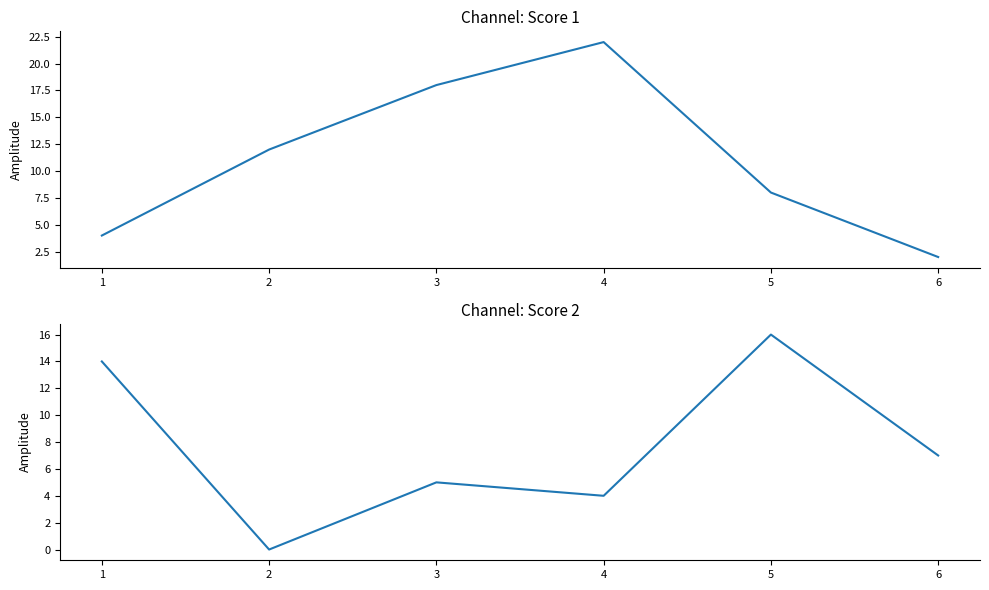

Which series has the largest total across all categories?

Score 1